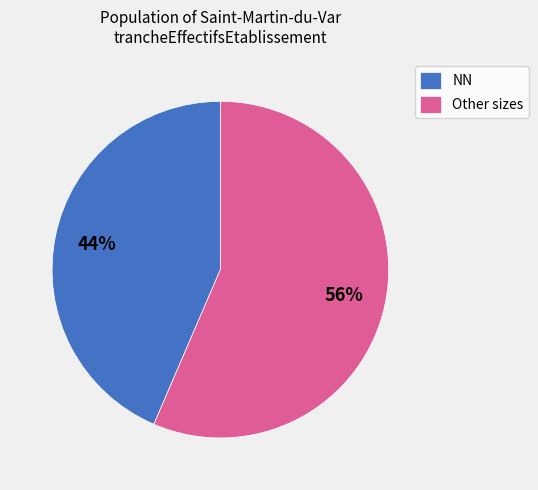

What is the smallest slice in the pie chart?

NN